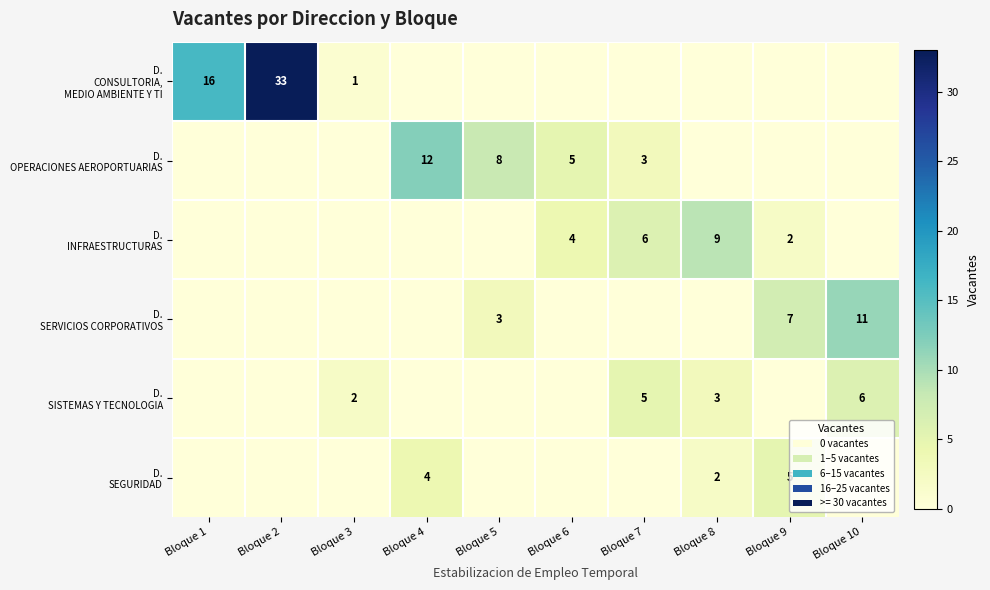

Which category has the lowest value across all series?

Bloque 4